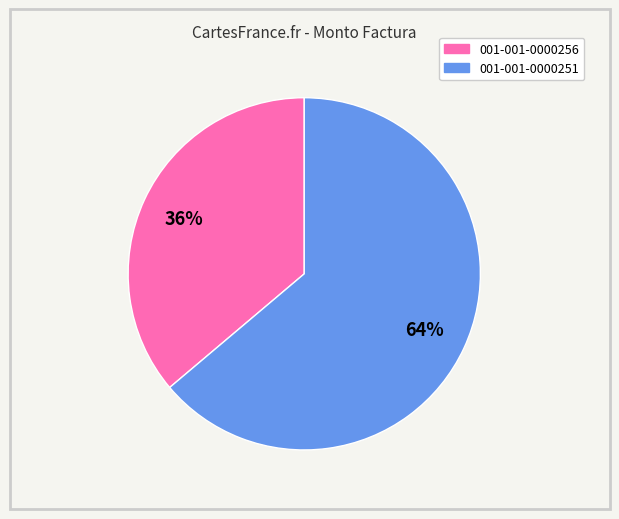

Rank the categories by value from highest to lowest.

001-001-0000251, 001-001-0000256